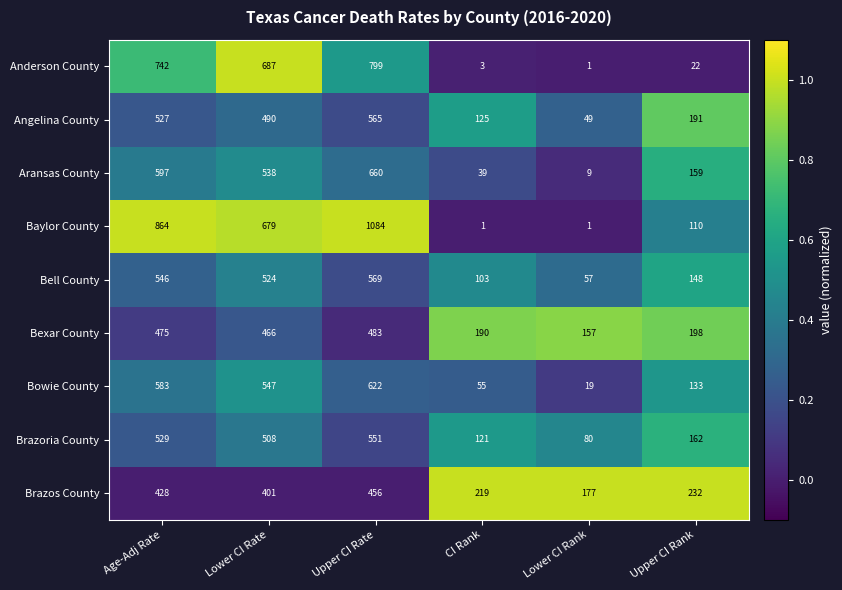

At how many categories does at least one series exceed 422?

3